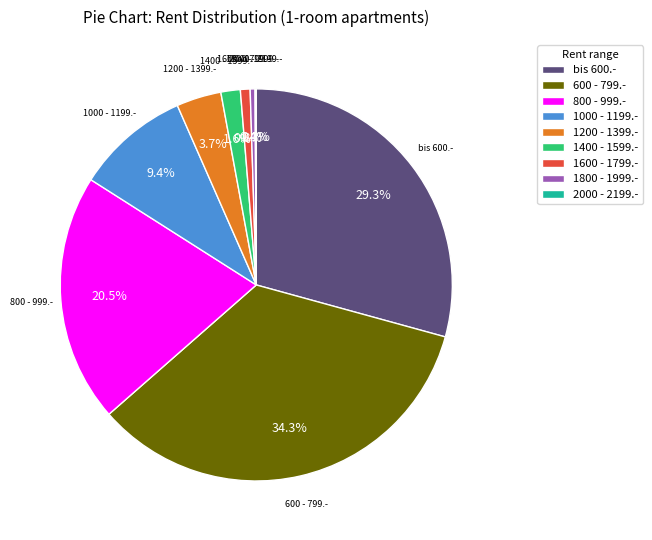

What is the total percentage of bis 600.- and 1600 - 1799.-?

30.1%